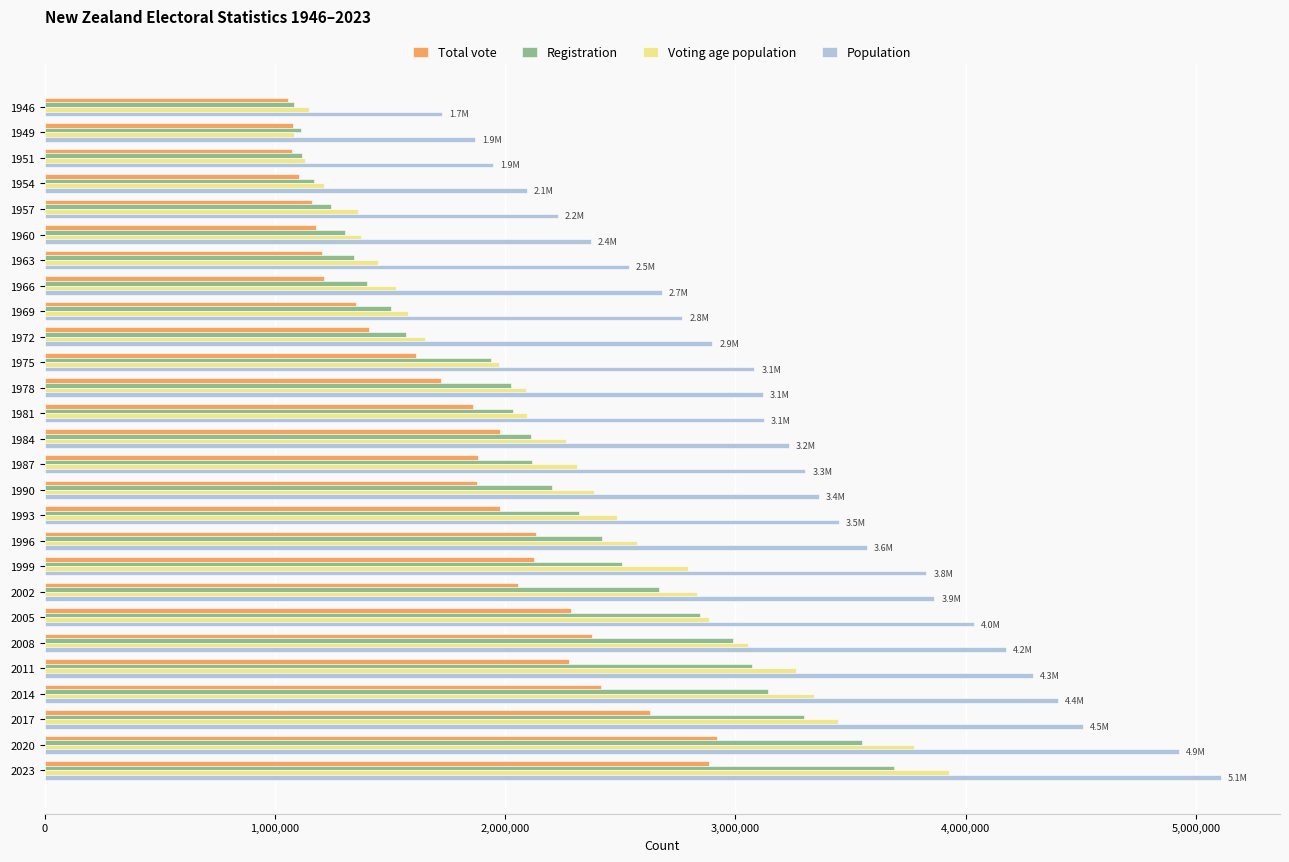

Which series changed the most between 1966 and 2005?

Registration